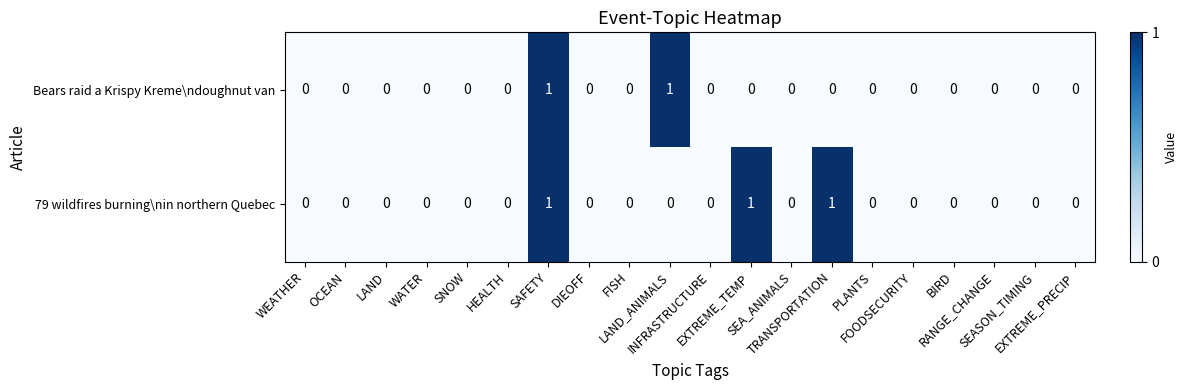

What is the sum of all 79 wildfires burning\nin northern Quebec values?

3